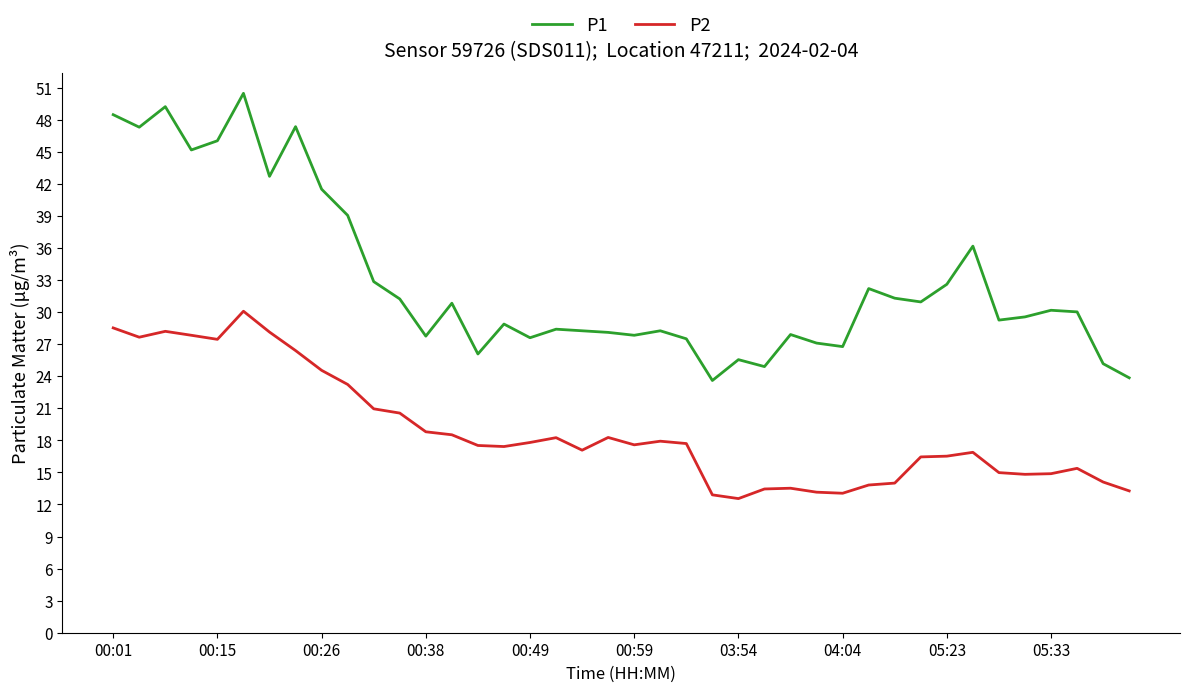

What is the highest value of the P2 series?

30.1